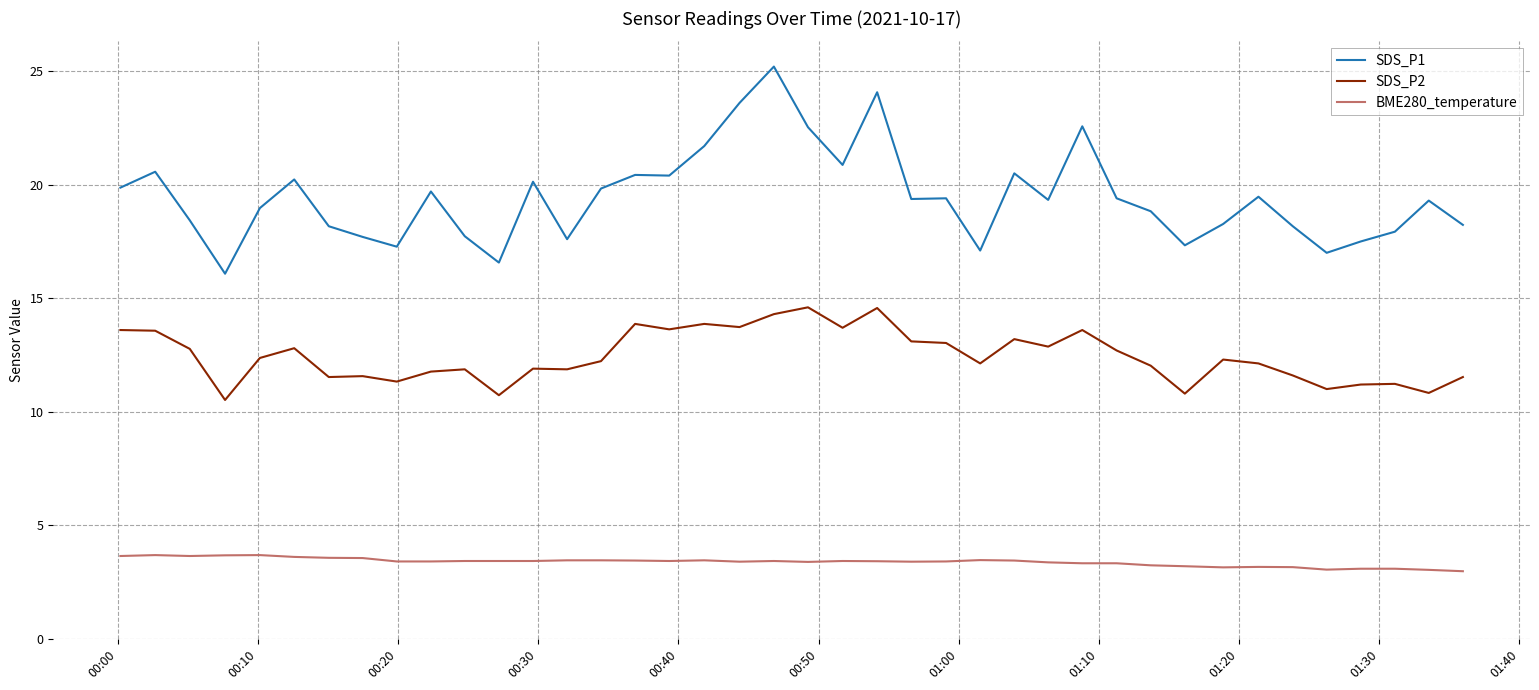

Is this an area chart (filled region under the line)?

No